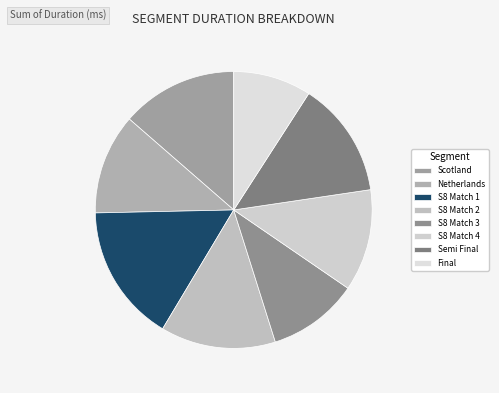

Which has a higher value, S8 Match 2 or Final?

S8 Match 2